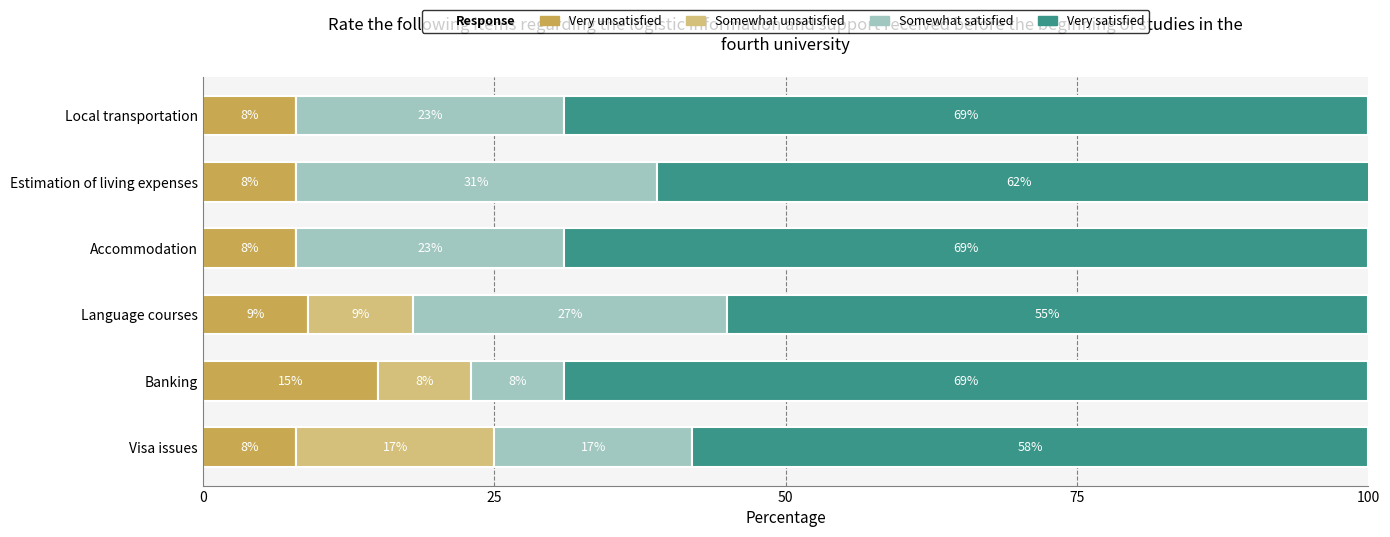

At which category is the sum across all series the highest?

Estimation of living expenses